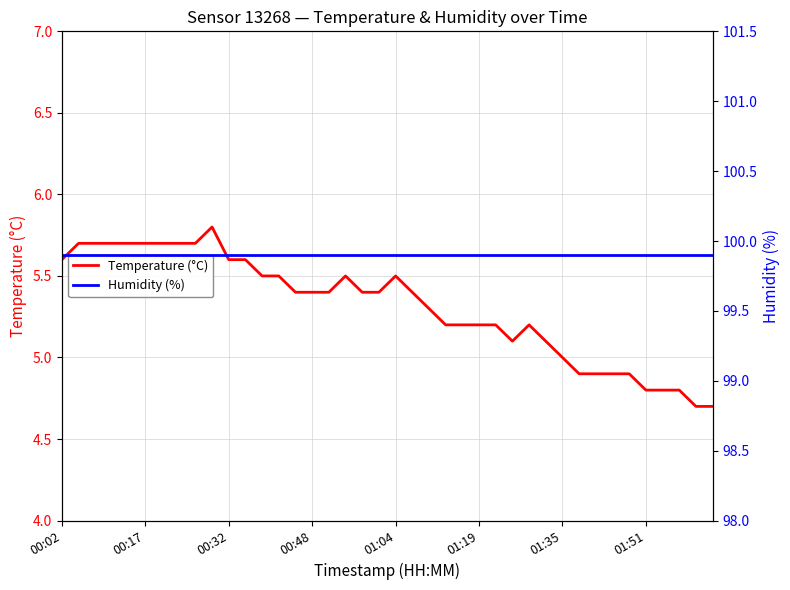

What is the lowest value of the Temperature (°C) series?

4.7